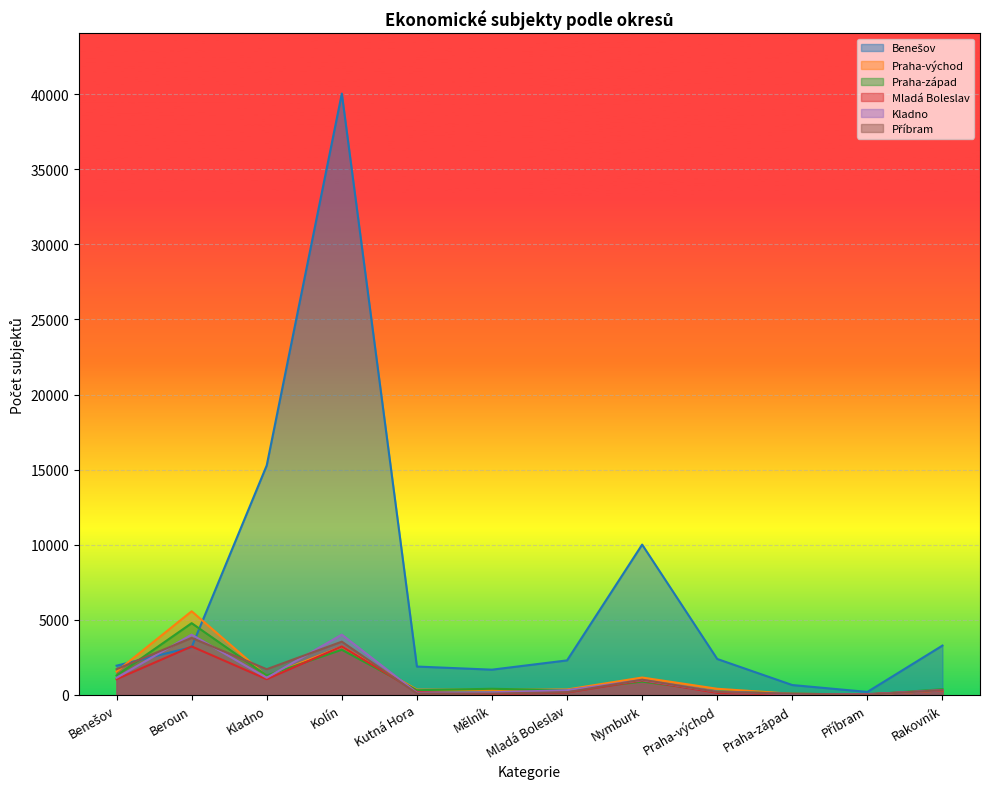

What is the approximate value of Benešov at Kolín, to the nearest 100?

40000